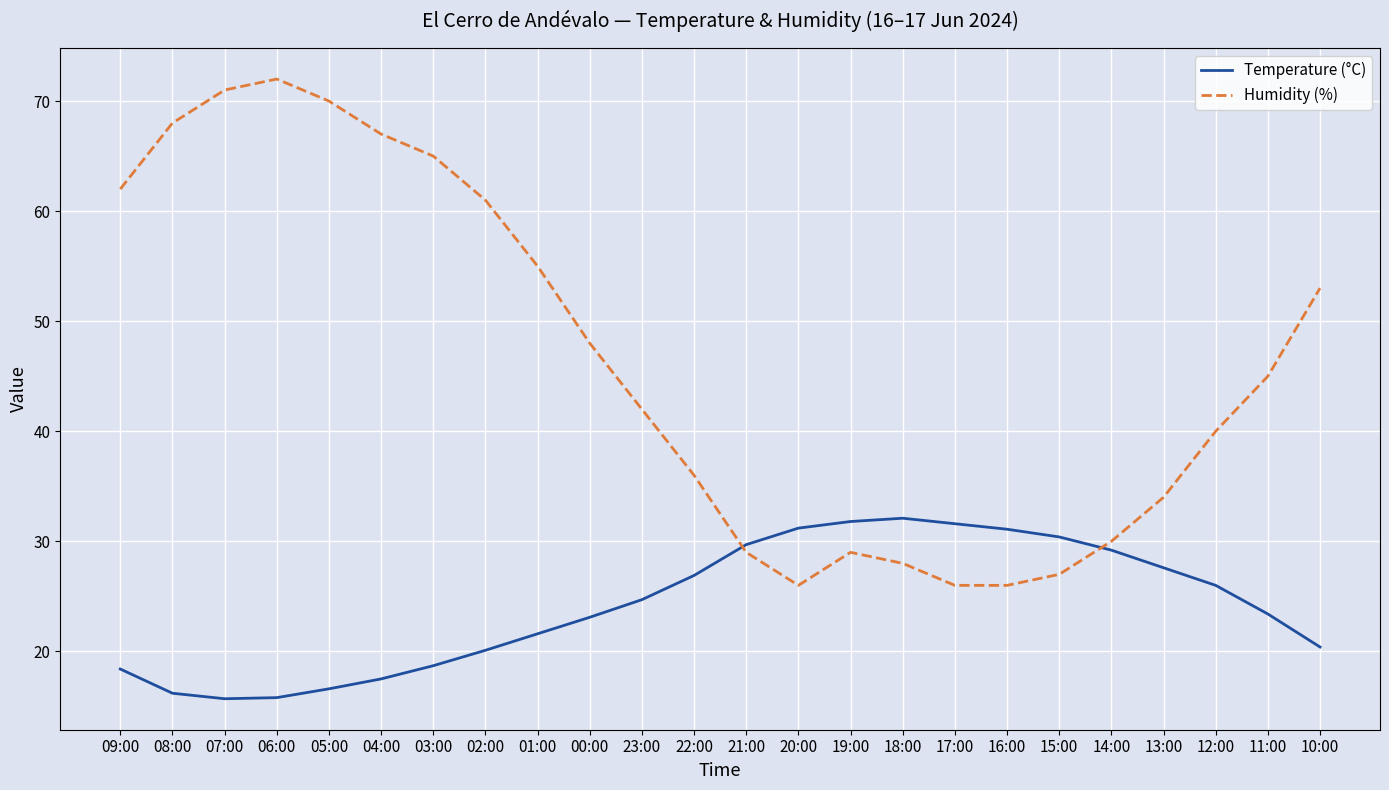

What is the minimum value for Humidity (%)?

26.0